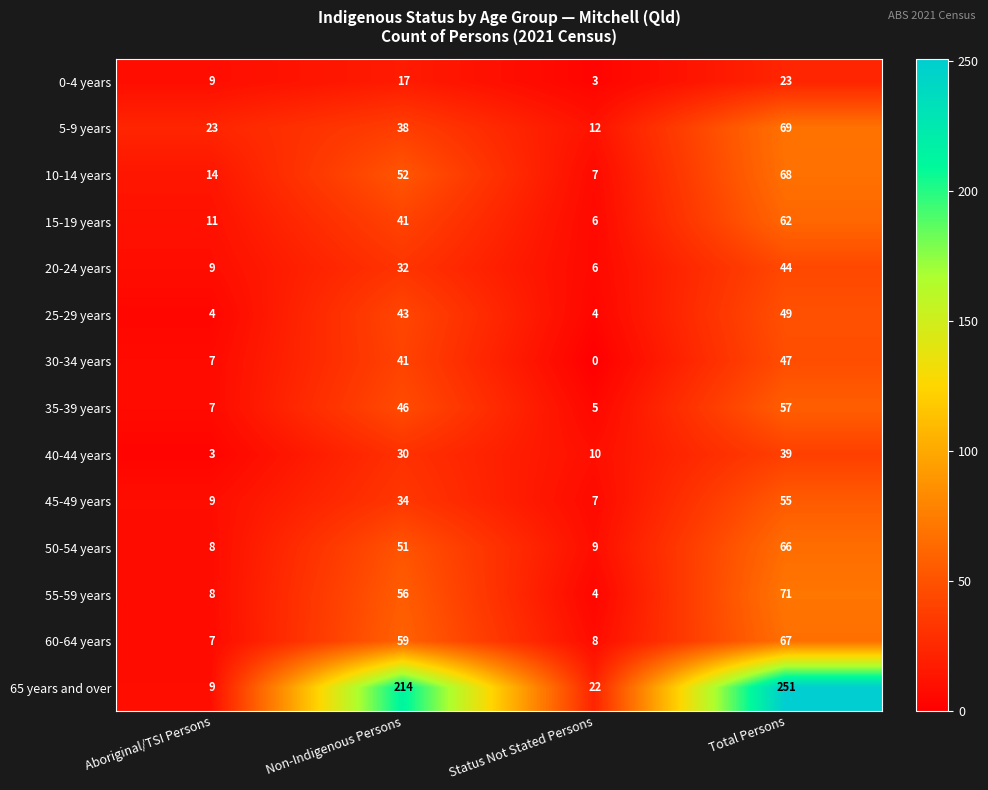

Is it true that 25-29 years equals 28 at Non-Indigenous Persons?

False